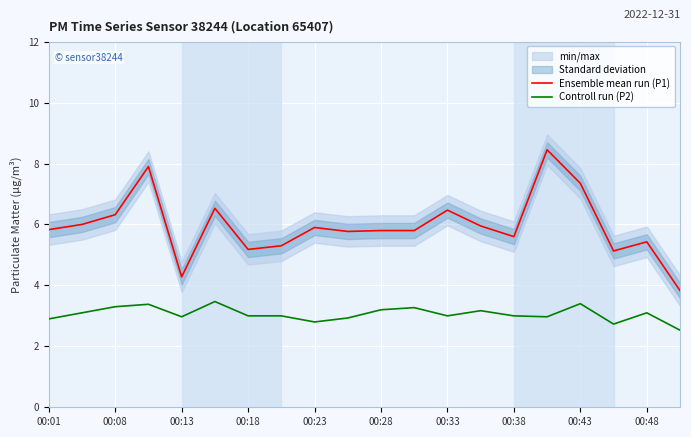

The Controll run (P2) series shows 3.4 at 00:43. True or false?

True